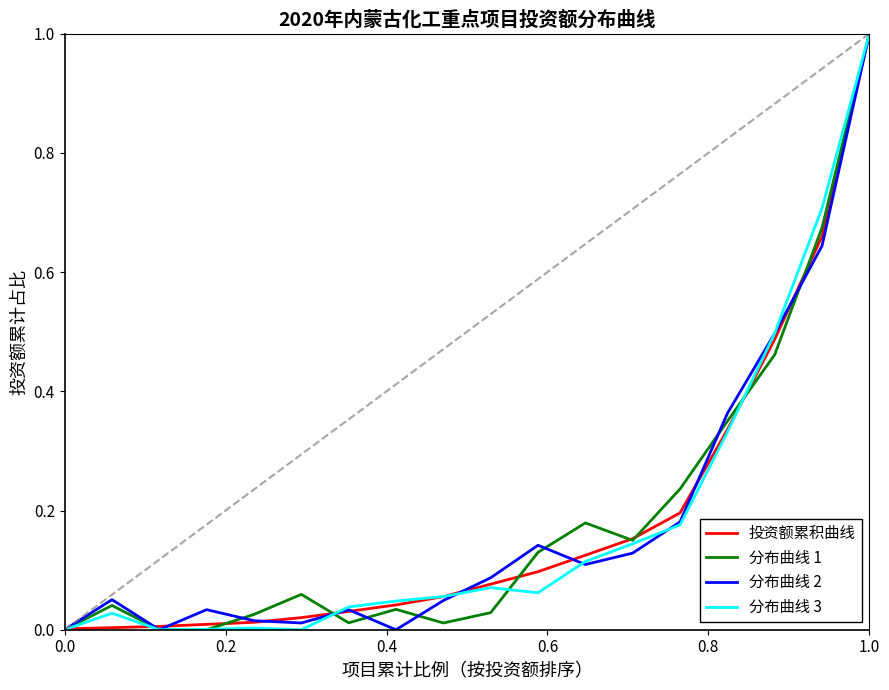

List the series in order of their peak value, highest first.

投资额累积曲线, 分布曲线 1, 分布曲线 2, 分布曲线 3